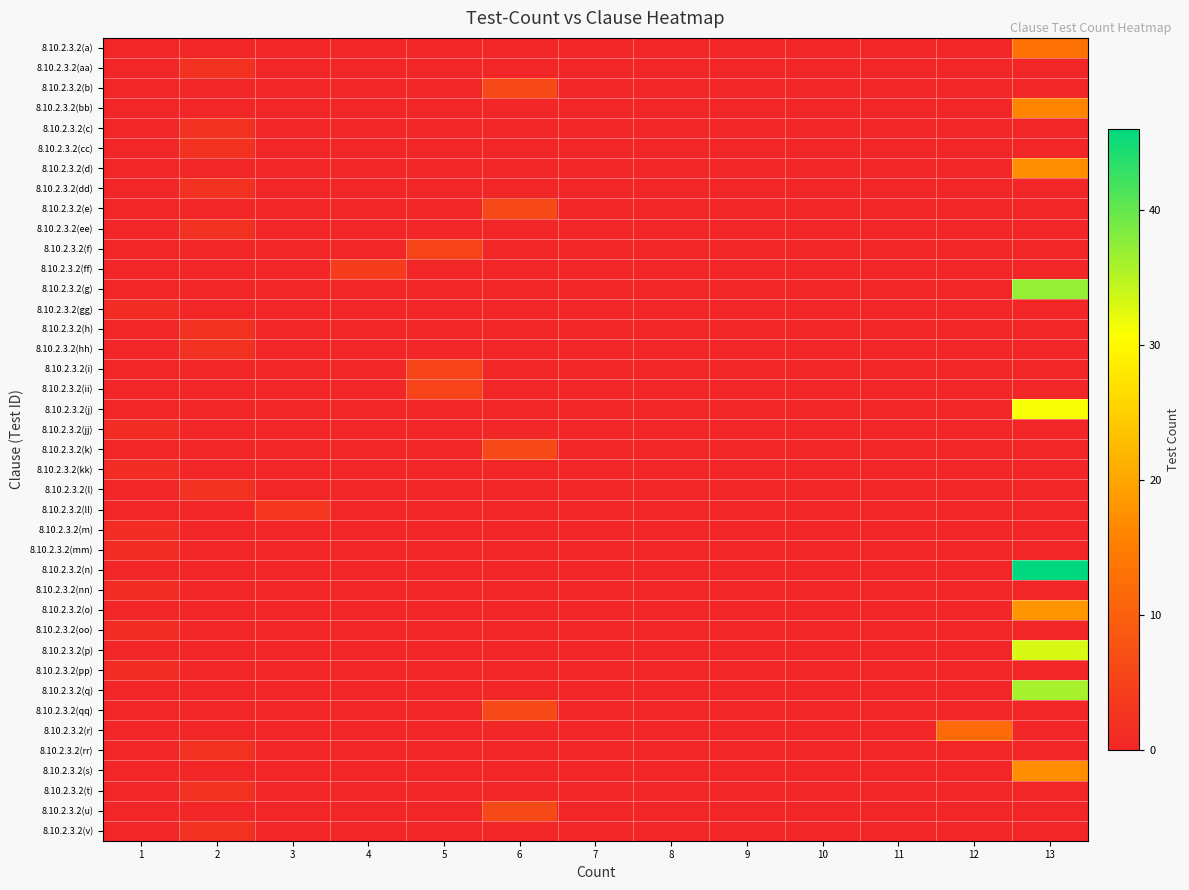

At which category is the sum across all series the highest?

13